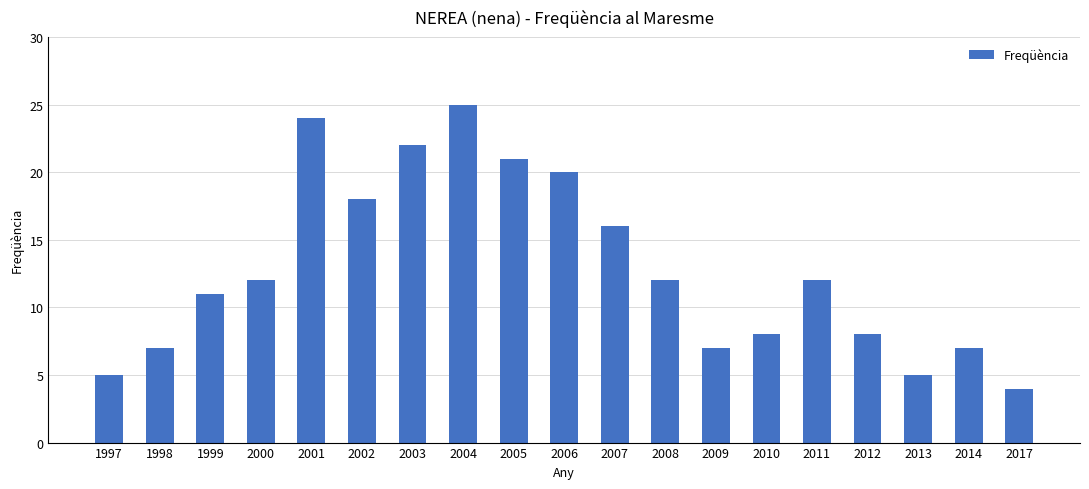

Is it true that the value at 1999 is 11?

True